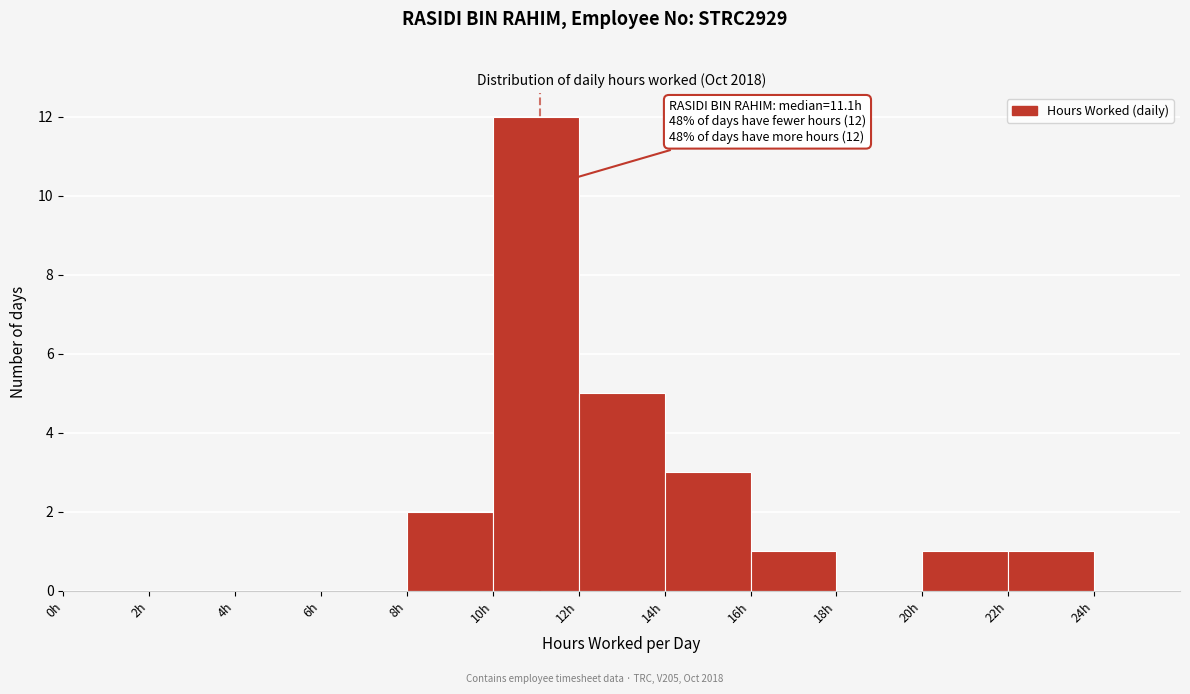

Which range on the x-axis has the tallest bar?

10 to 12